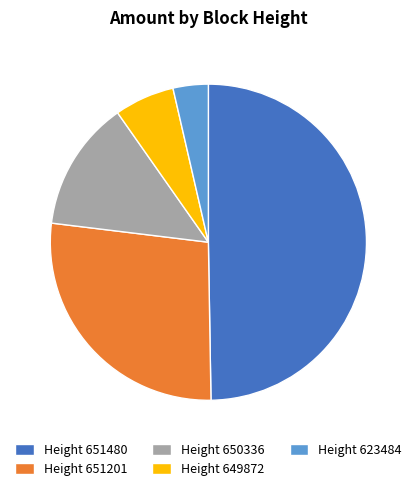

True or false: Height 650336 accounts for 1% of the total.

False